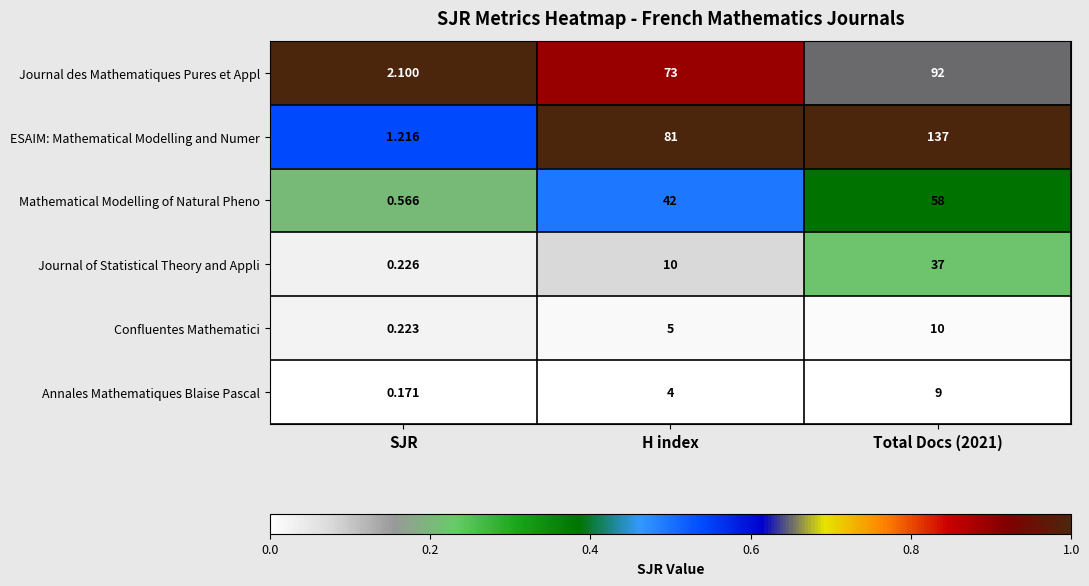

What is the difference between the highest and lowest values at H index?

77.0